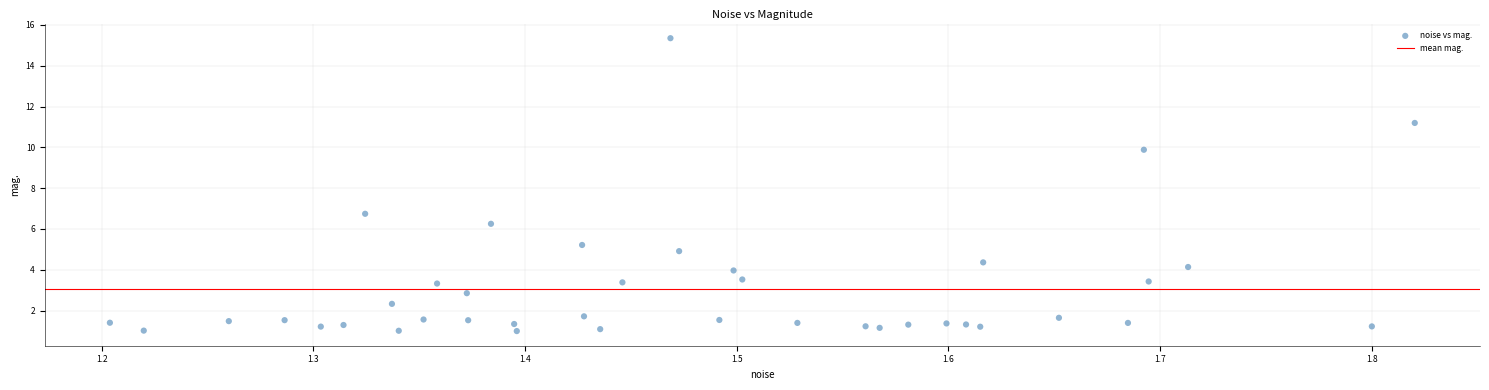

What Y value in the scatter plot is closest to 8?

6.7